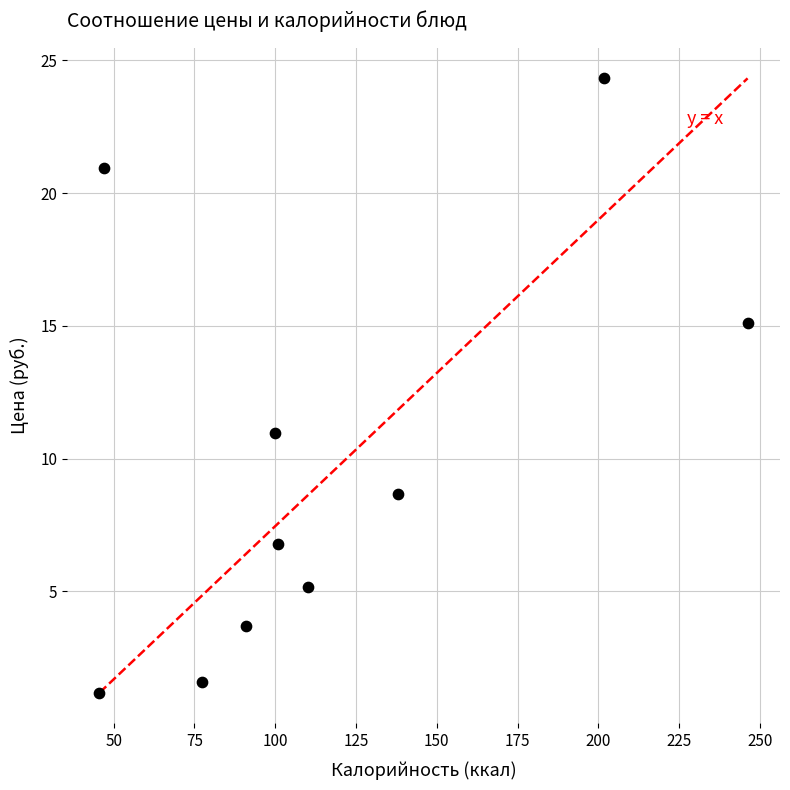

What is the range of X values (max minus min)?

200.6